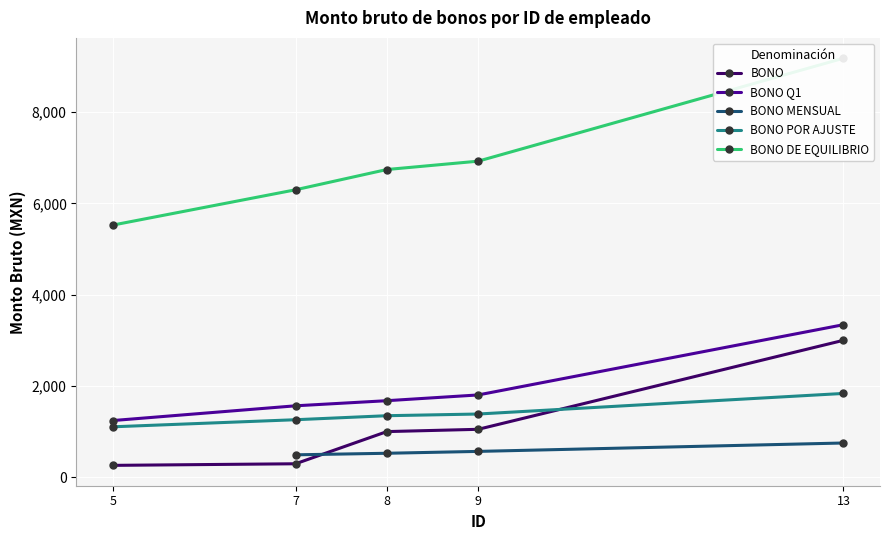

True or false: BONO DE EQUILIBRIO and BONO intersect in this chart.

False